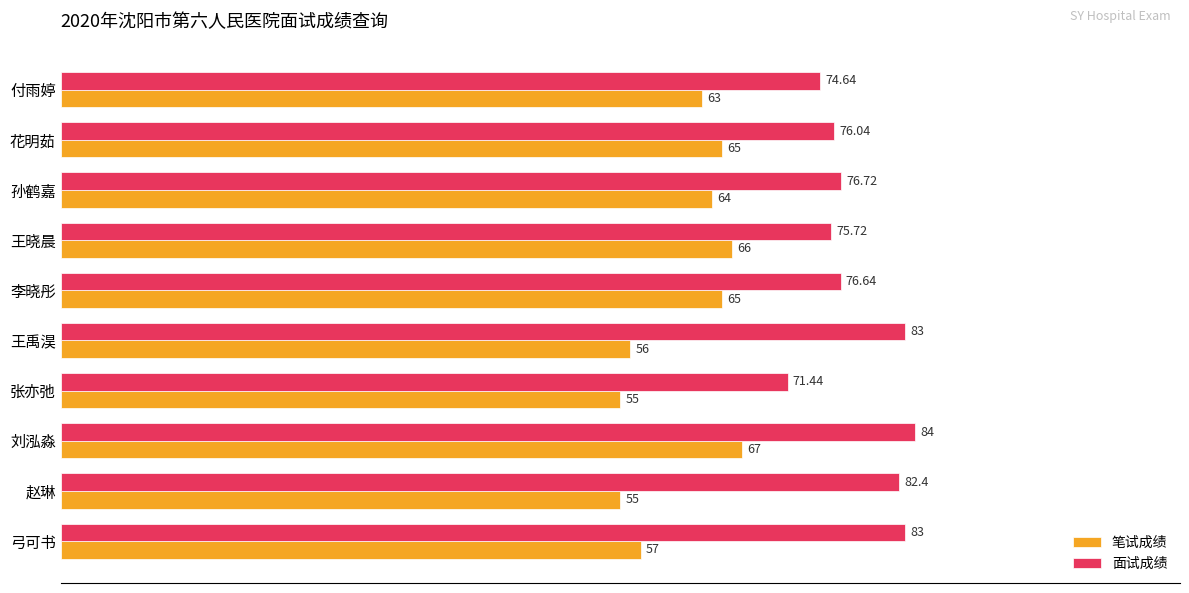

What is the difference between the highest and lowest values at 花明茹?

11.0